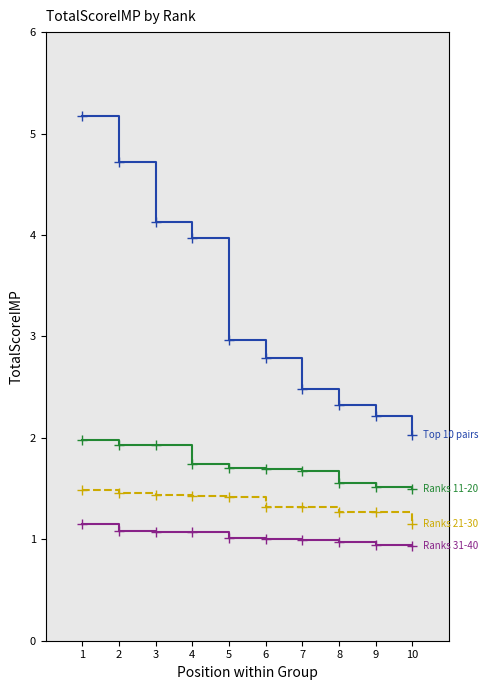

What is the difference between the highest and lowest values at 9?

1.3